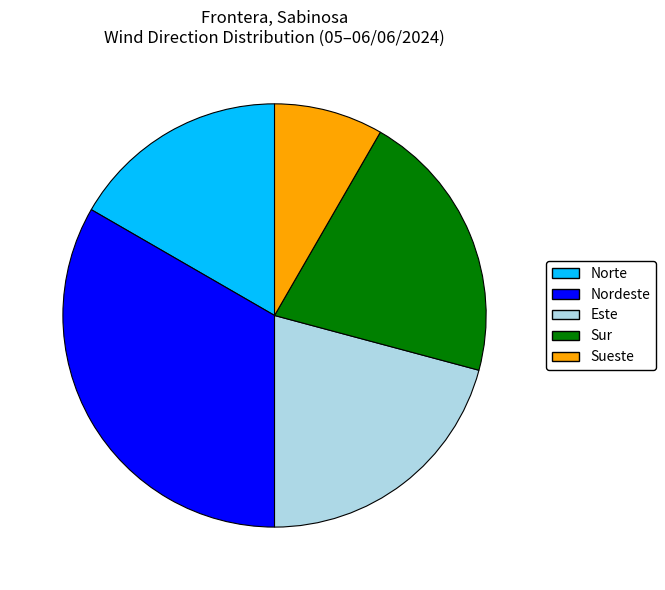

Between Este and Sueste, which is larger?

Este